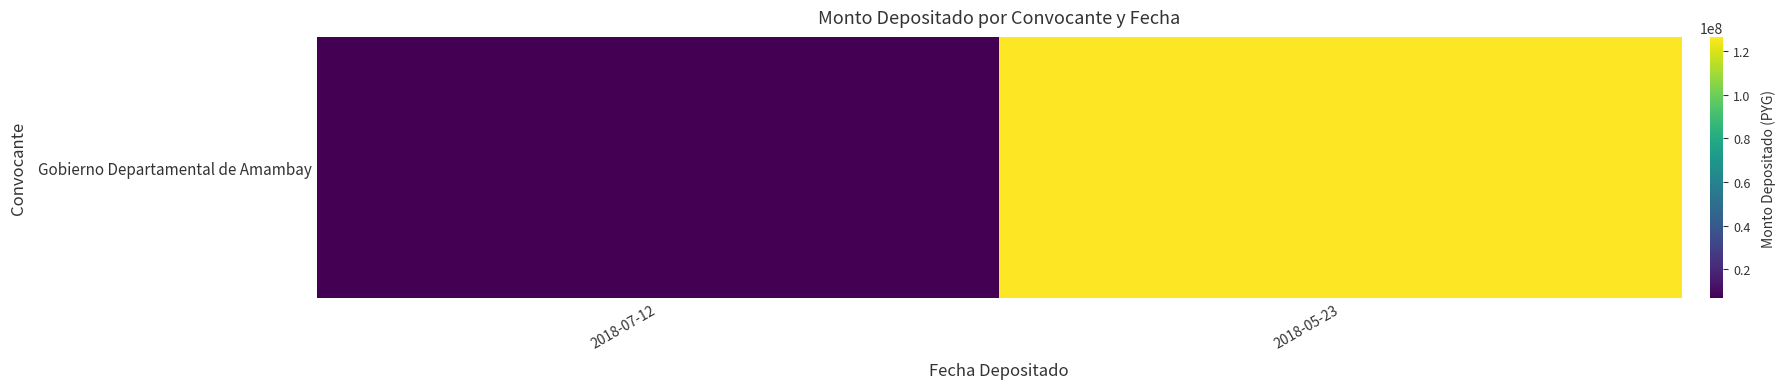

Which category has the lowest value across all series?

2018-07-12